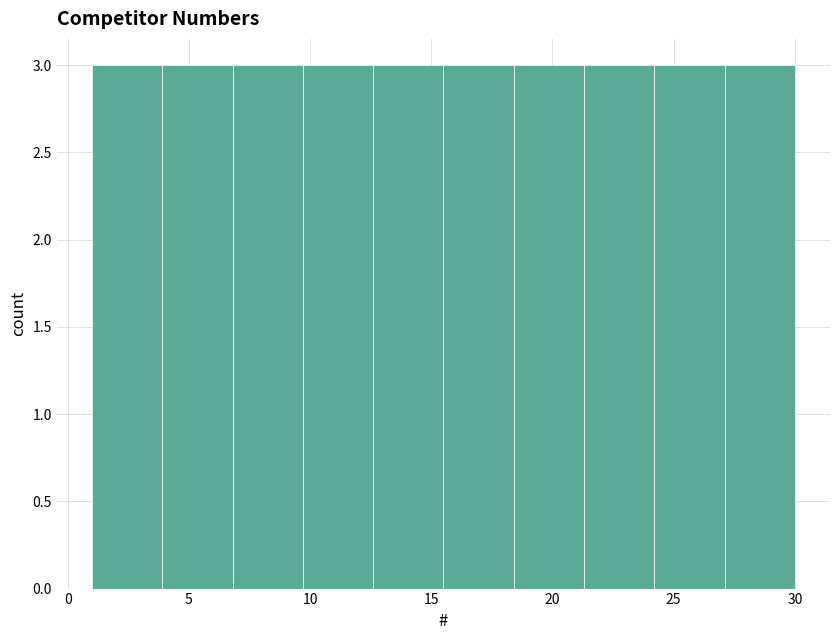

Reading left to right, transcribe this chart: for each bar, give the range it covers on the x-axis and its height. Neither the bar edges nor the heights are printed on the chart, so give them approximately, as read against the axes.

1.0 to 3.9: 3
3.9 to 6.8: 3
6.8 to 9.7: 3
9.7 to 12.6: 3
12.6 to 15.5: 3
15.5 to 18.4: 3
18.4 to 21.3: 3
21.3 to 24.2: 3
24.2 to 27.1: 3
27.1 to 30.0: 3